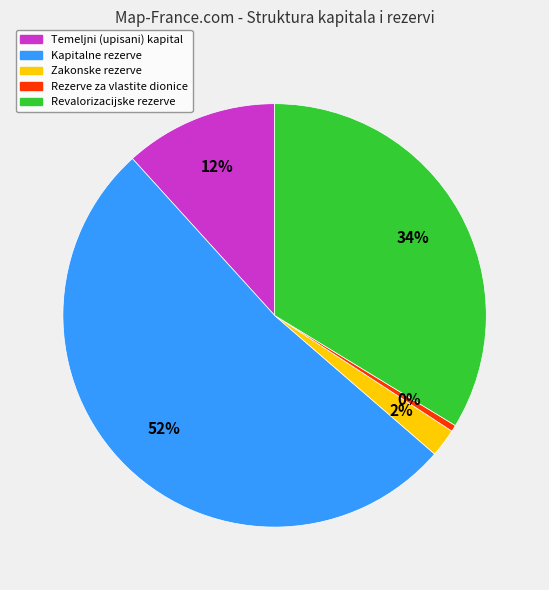

Between Kapitalne rezerve and Revalorizacijske rezerve, which is larger?

Kapitalne rezerve